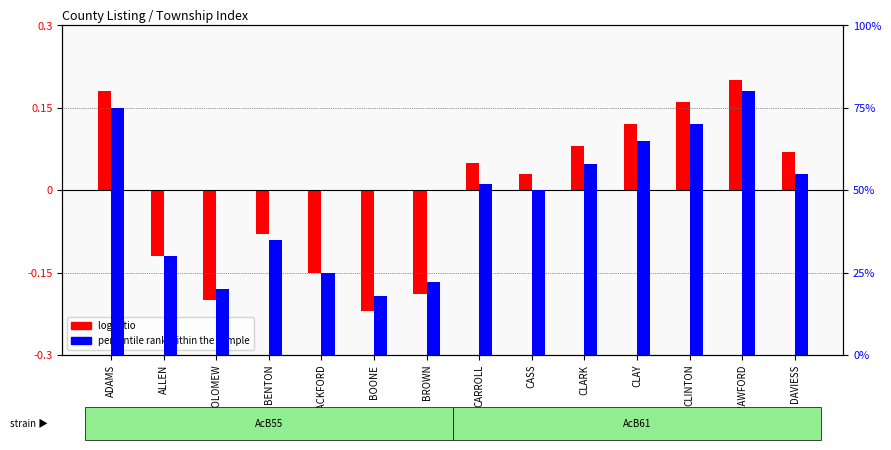

What is the average value of the percentile rank within the sample series?

46.8